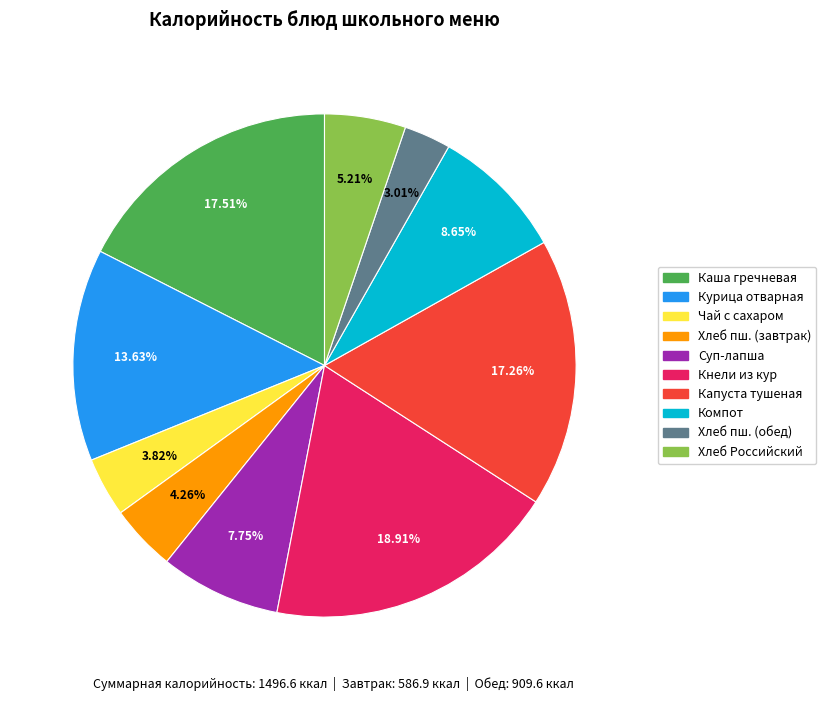

Which slice is the smallest?

Хлеб пш. (обед)